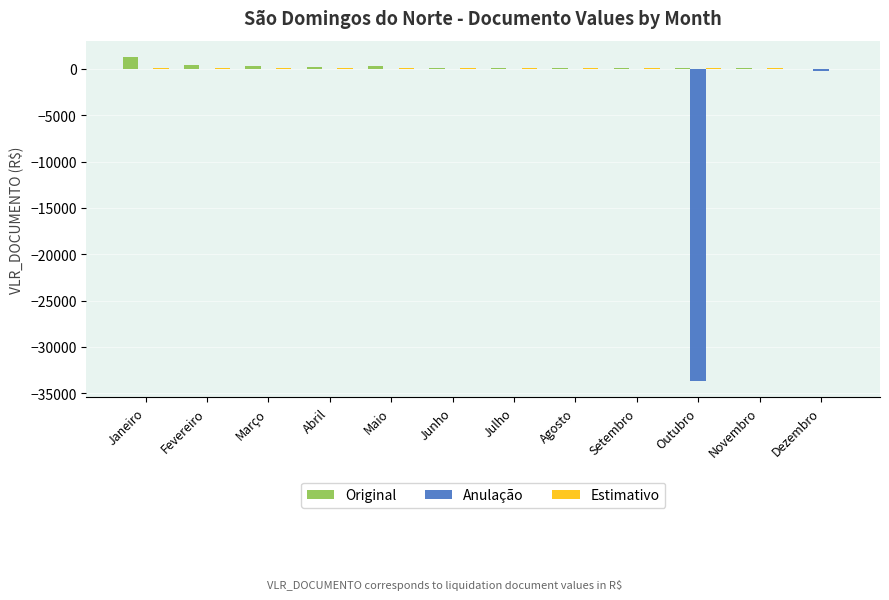

The value of Original at Dezembro is 0.0. True or false?

True